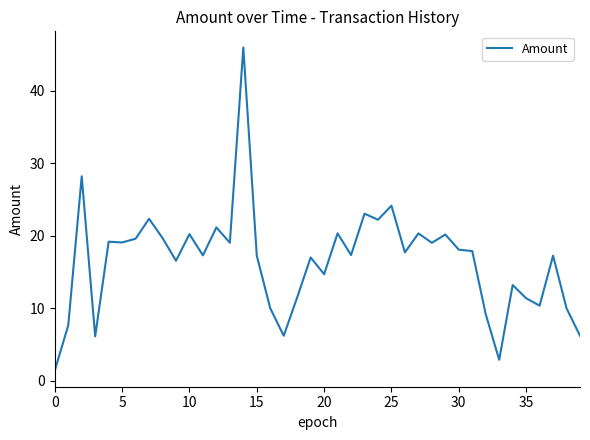

What is the greatest value displayed?

46.0